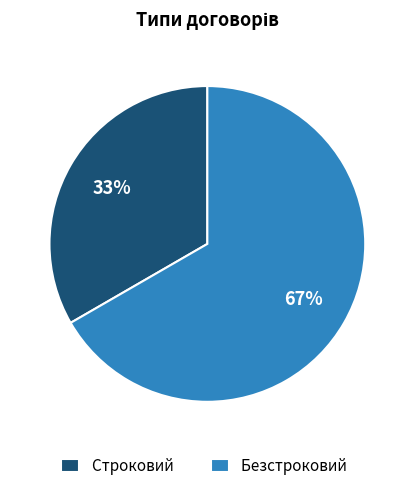

Approximately how many times larger is the value at Строковий compared to Безстроковий?

0.5